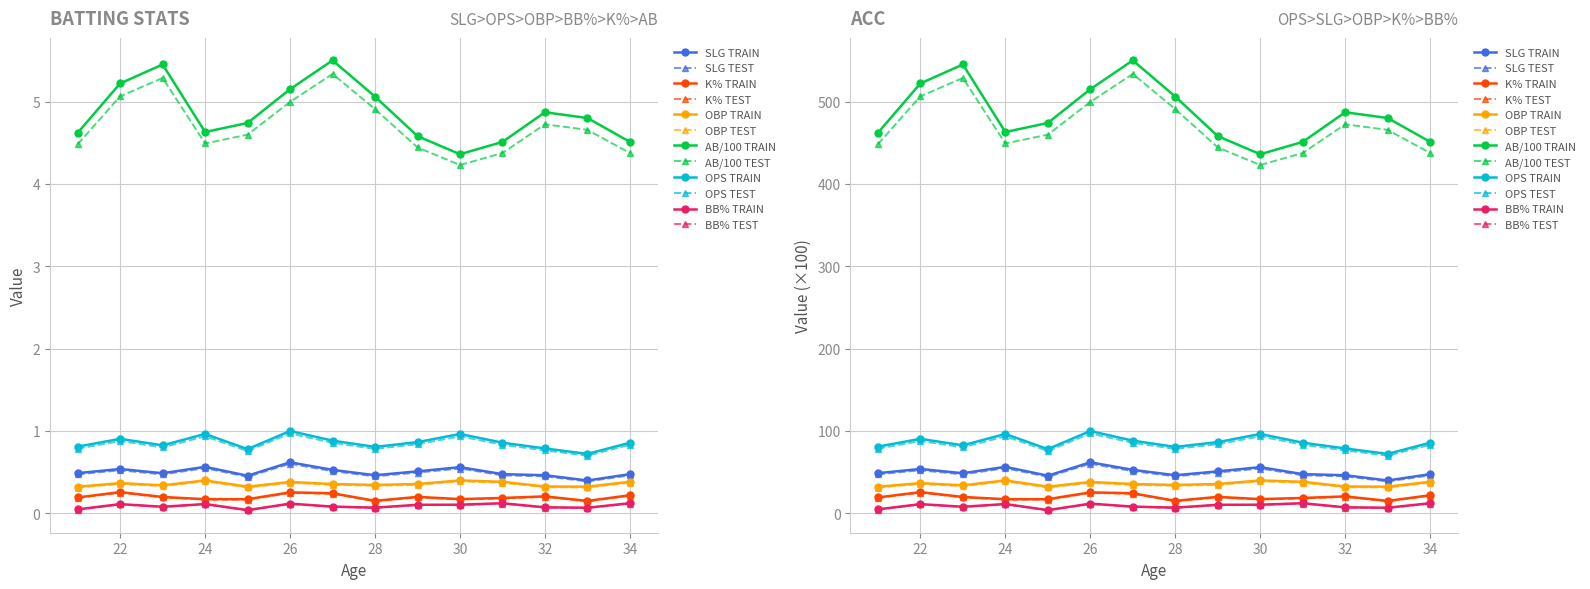

True or false: AB/100 and SLG intersect in this chart.

False